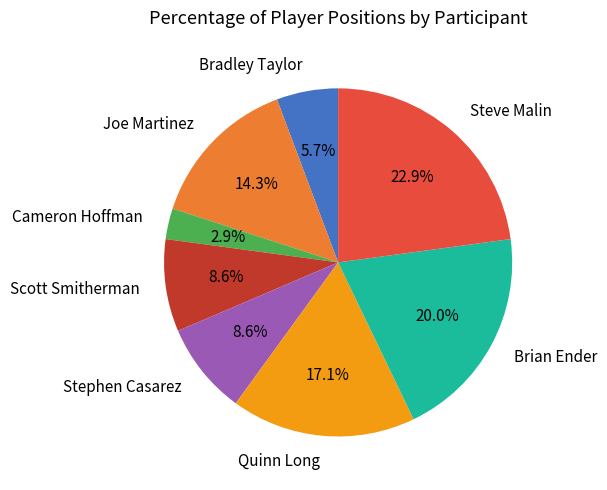

To the nearest percent, what is the difference between the largest and smallest slice percentages?

20%